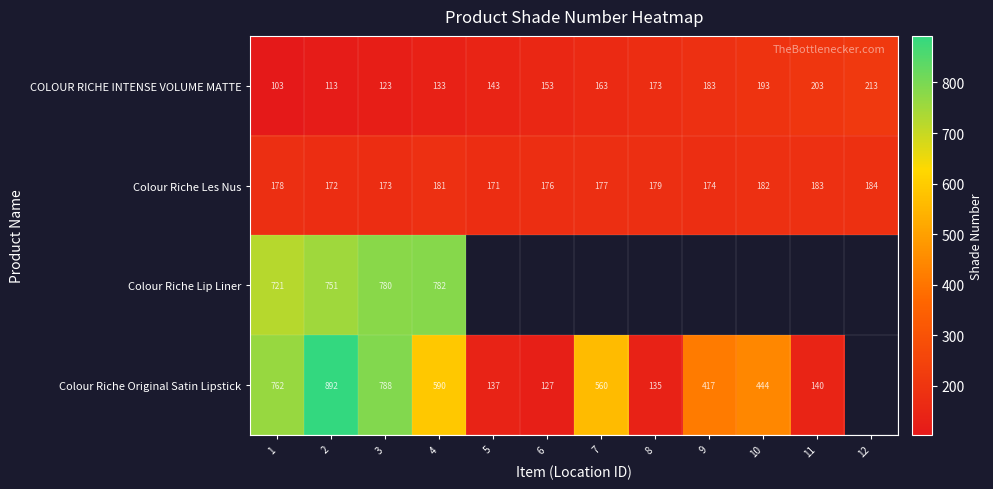

True or false: COLOUR RICHE INTENSE VOLUME MATTE has a value of 307 at 10.

False